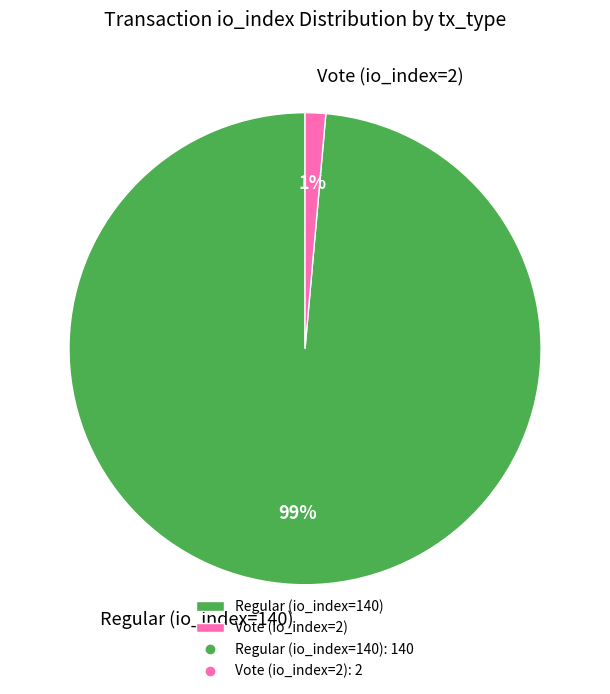

To the nearest percent, what percentage of the pie is Regular (io_index=140)?

99%